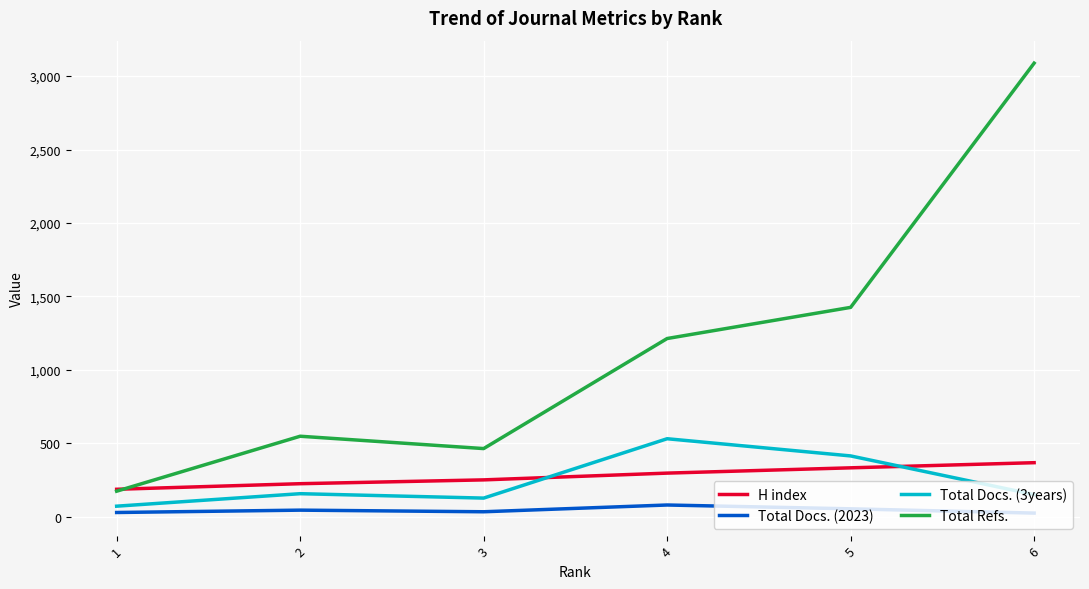

What is the greatest value displayed?

3088